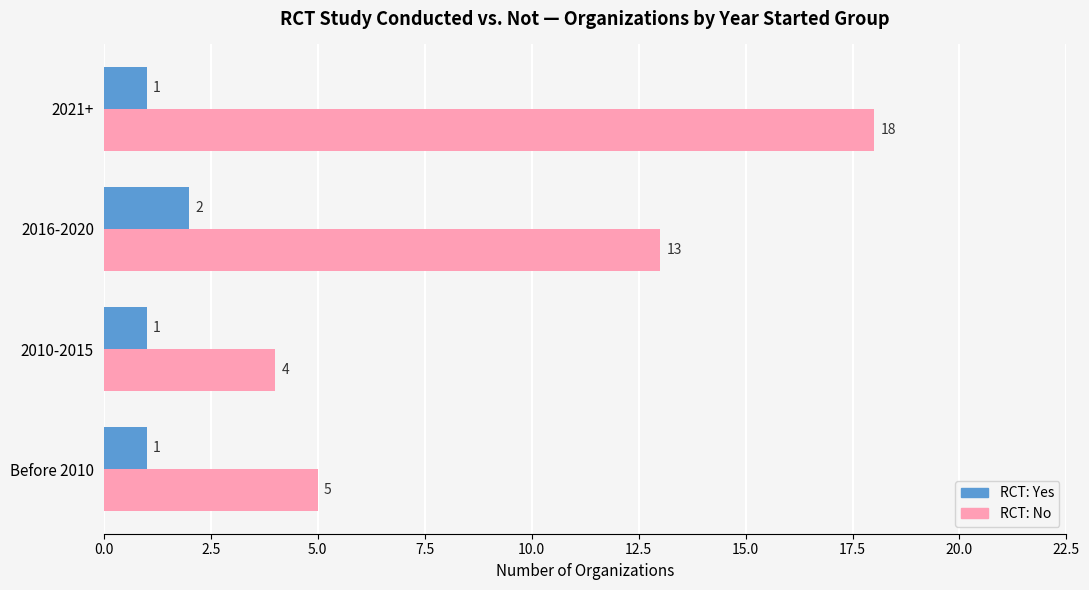

At which category is the sum across all series the highest?

2021+